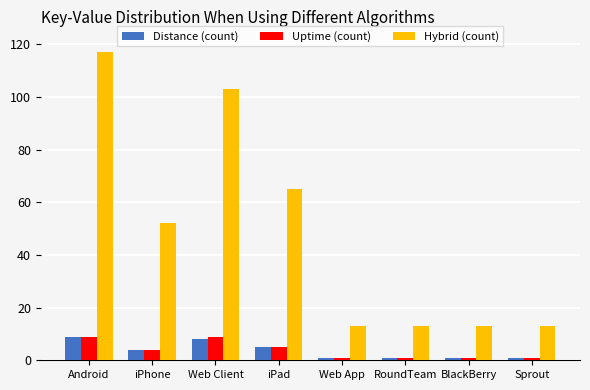

What is the label of the 7th bar from the right?

iPhone